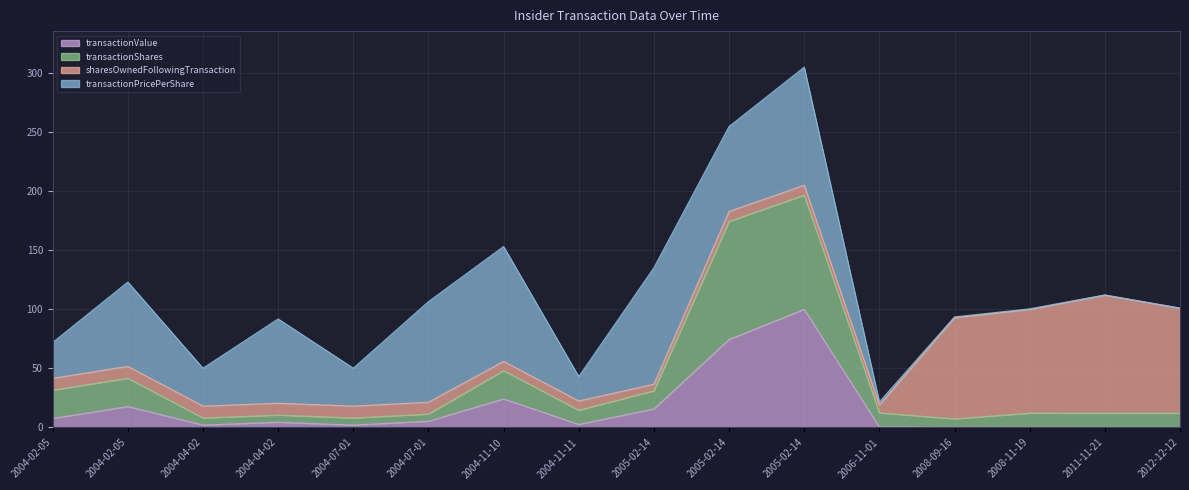

At which category does transactionValue reach its first local valley?

2004-04-02